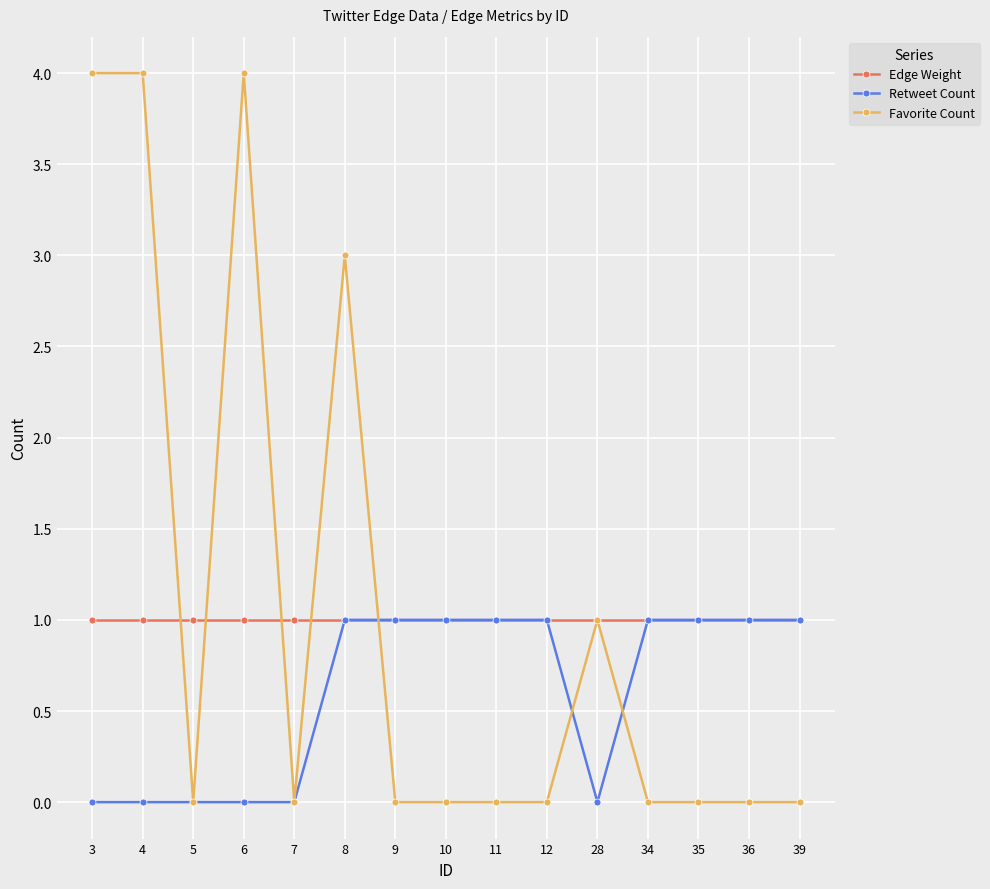

How many lines are shown in the chart?

3